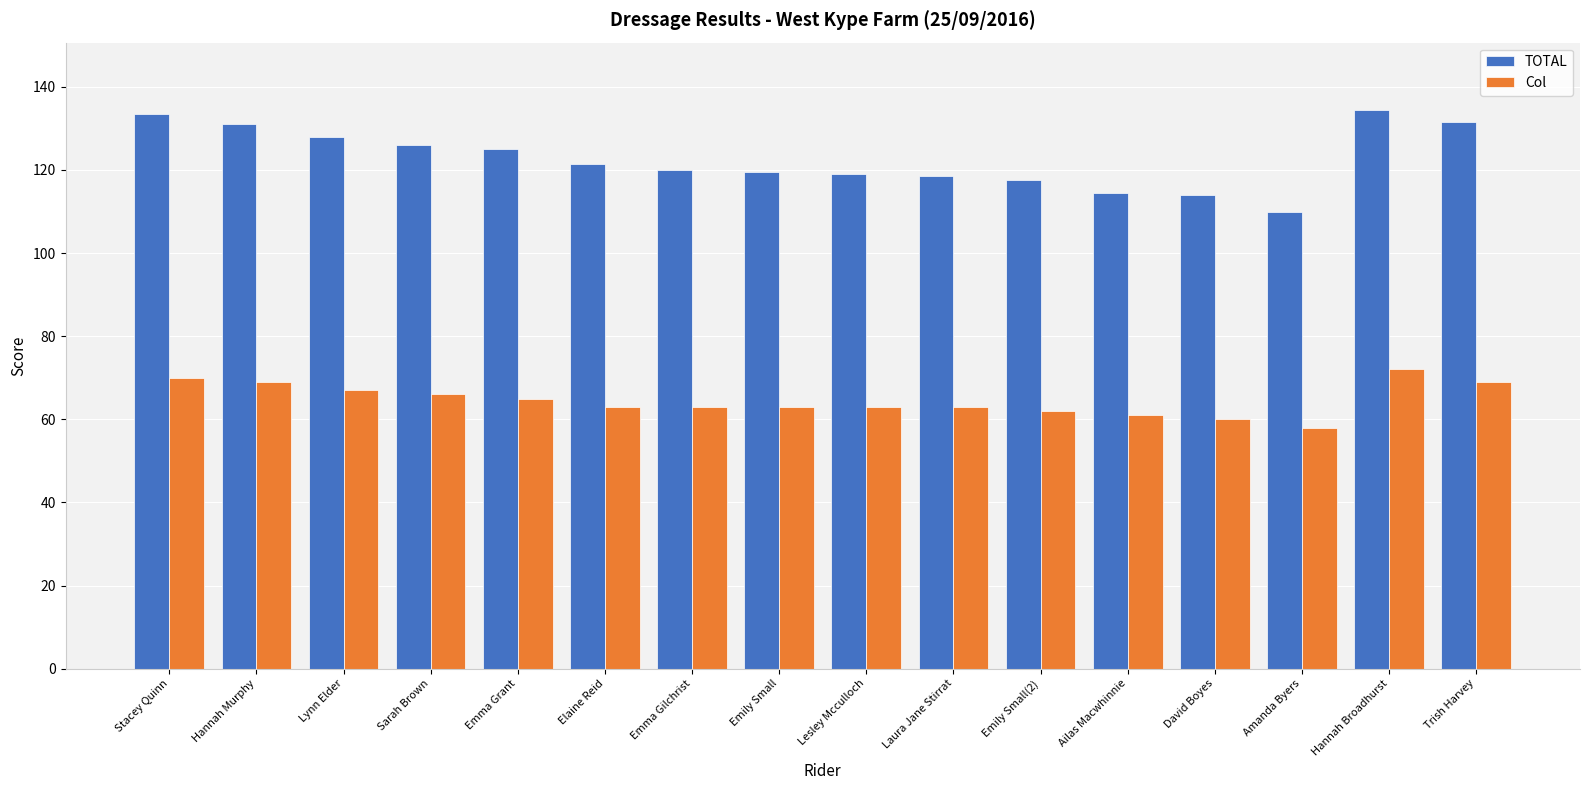

Which series has the largest range (max minus min)?

TOTAL